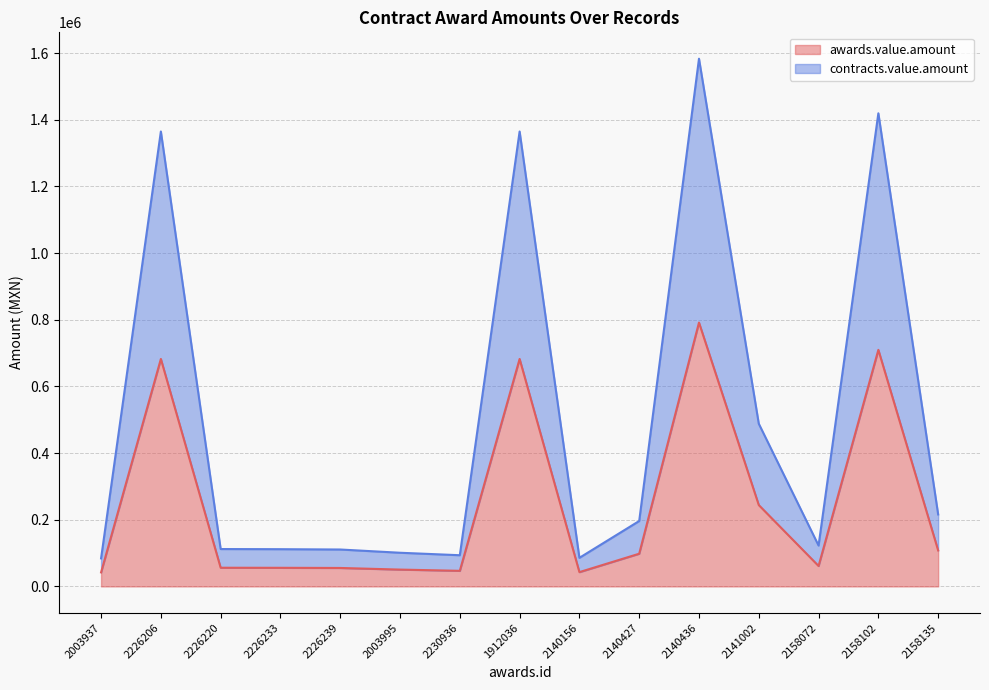

Between 2003995 and 2140156, which series saw the biggest shift?

contracts.value.amount